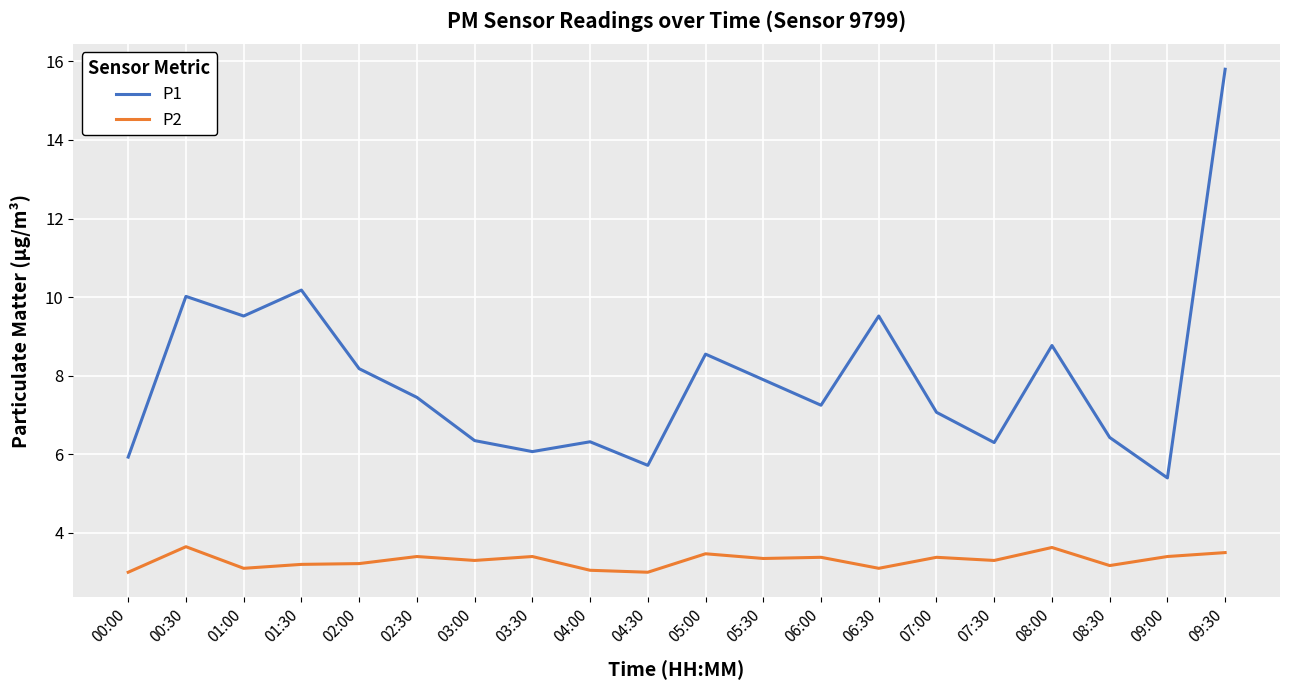

True or false: P2 and P1 intersect in this chart.

False